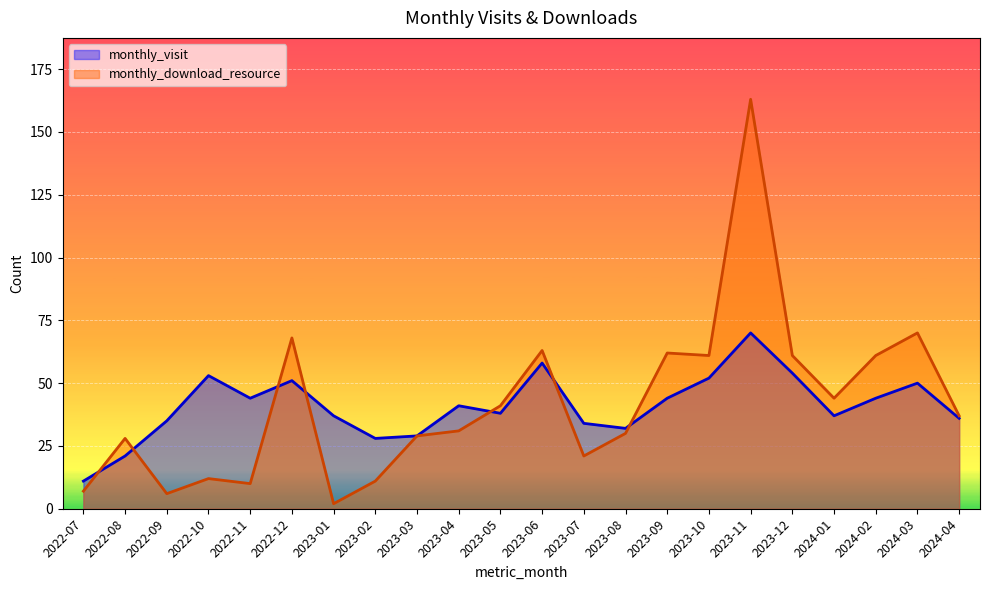

Is the value of monthly_visit at 2023-01 greater than the value of monthly_download_resource at 2023-12?

No